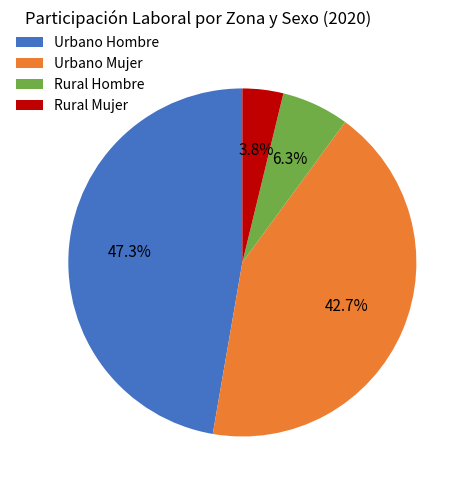

Combined, what portion of the pie is Urbano Hombre and Rural Hombre?

53.5%